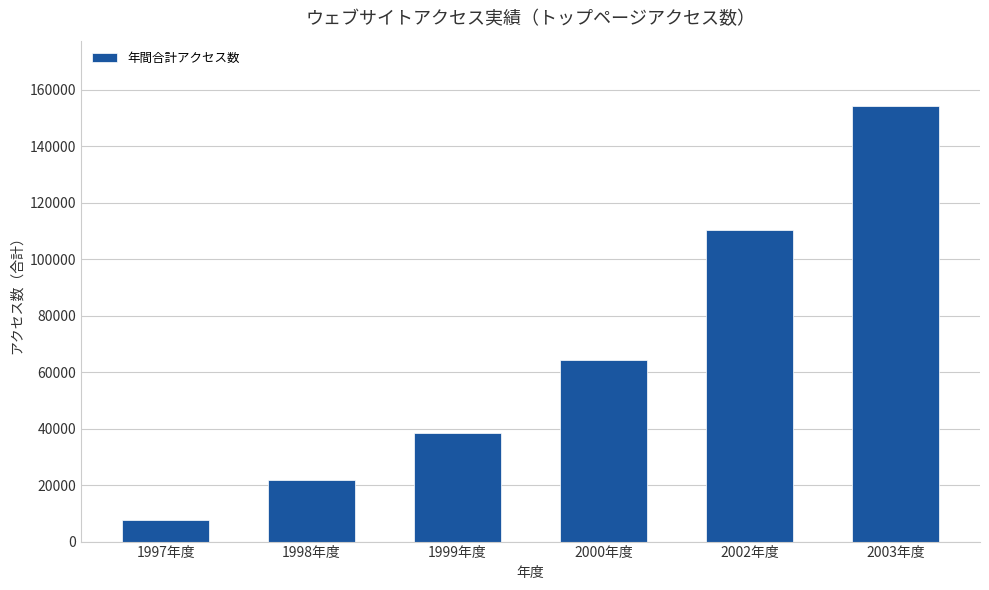

Rank the categories by value from highest to lowest.

2003年度, 2002年度, 2000年度, 1999年度, 1998年度, 1997年度